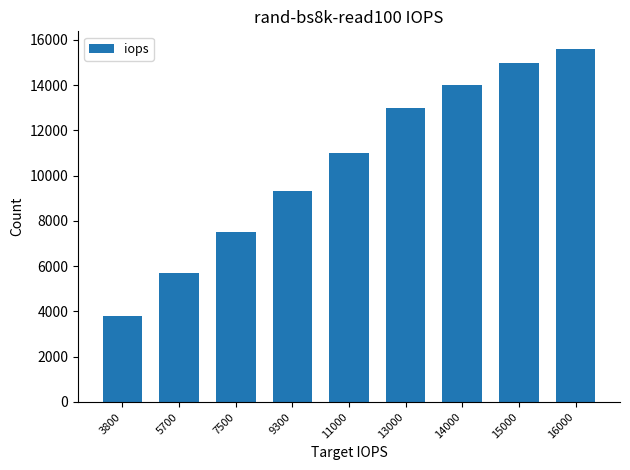

The value at 14000 is 13999.9. True or false?

True